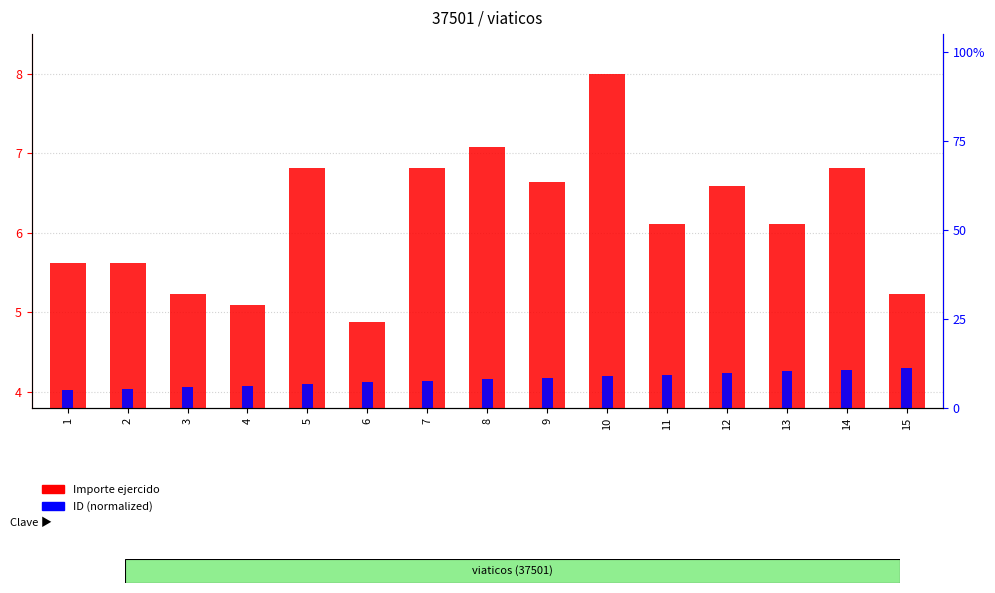

Where is ID (normalized) nearest to the value 4?

1